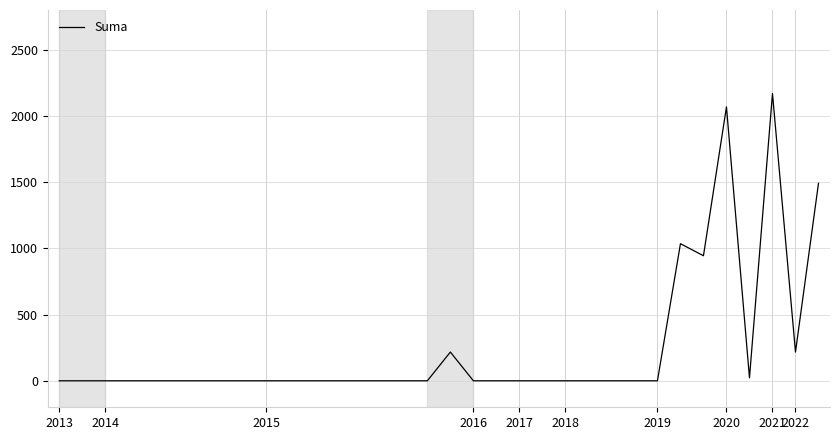

What is the difference between the maximum and minimum values?

2169.7